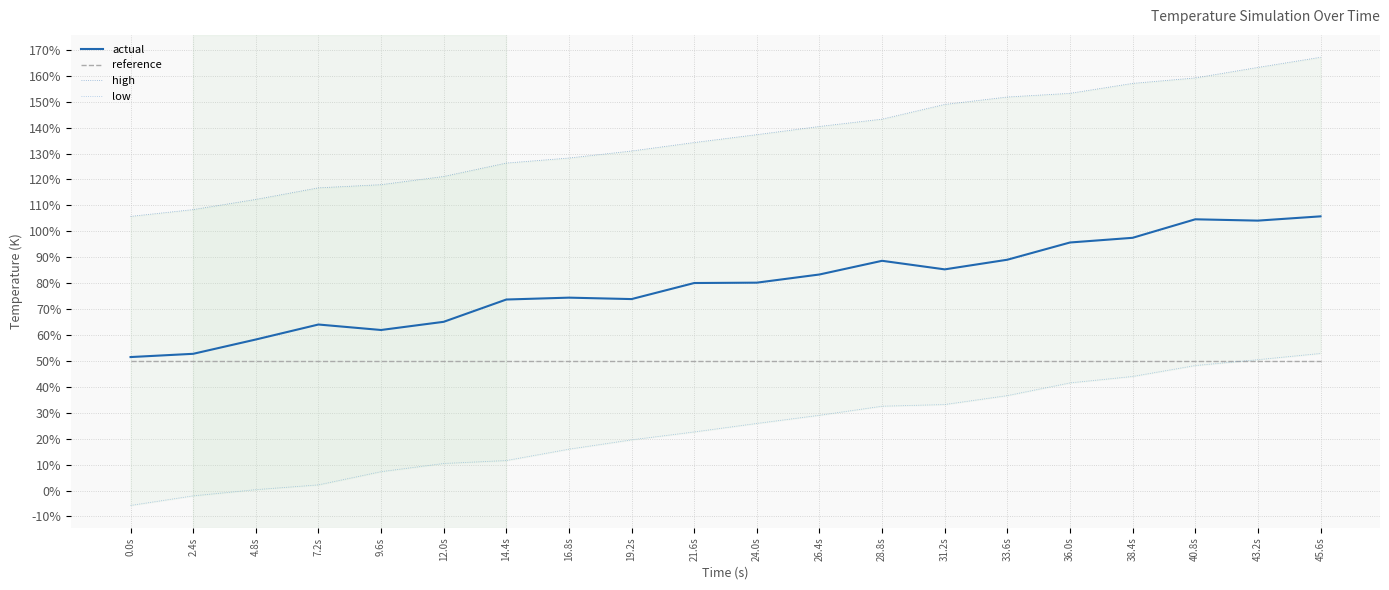

Rank the series by their maximum value, from lowest to highest.

reference, low, actual, high